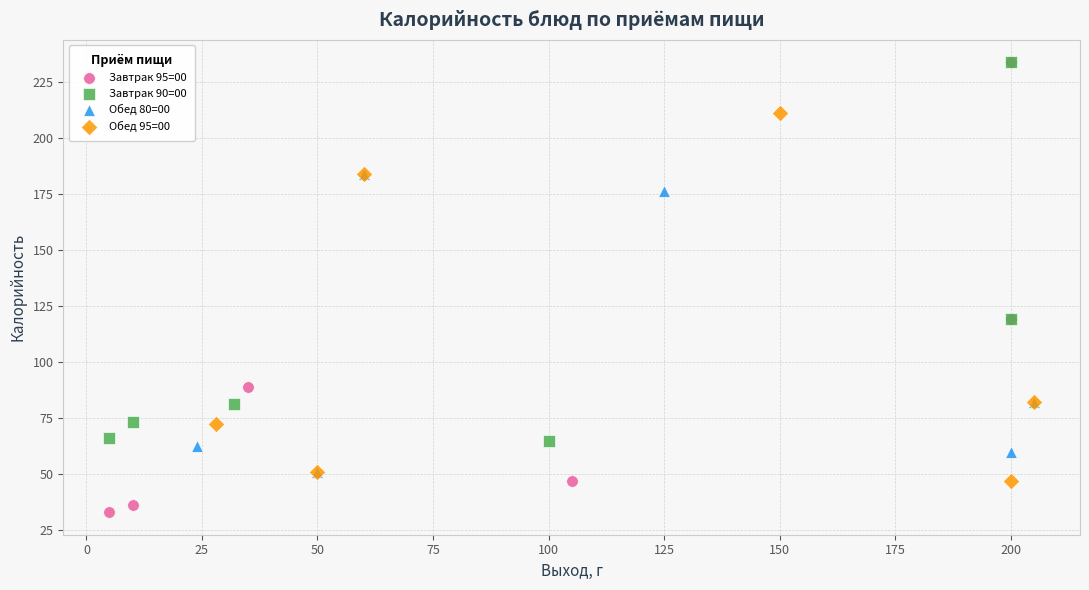

Which series reaches the minimum Y coordinate?

Завтрак 95=00